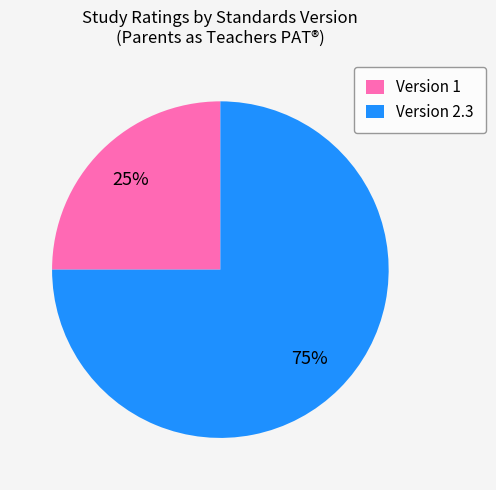

Does any single category account for the majority?

Yes